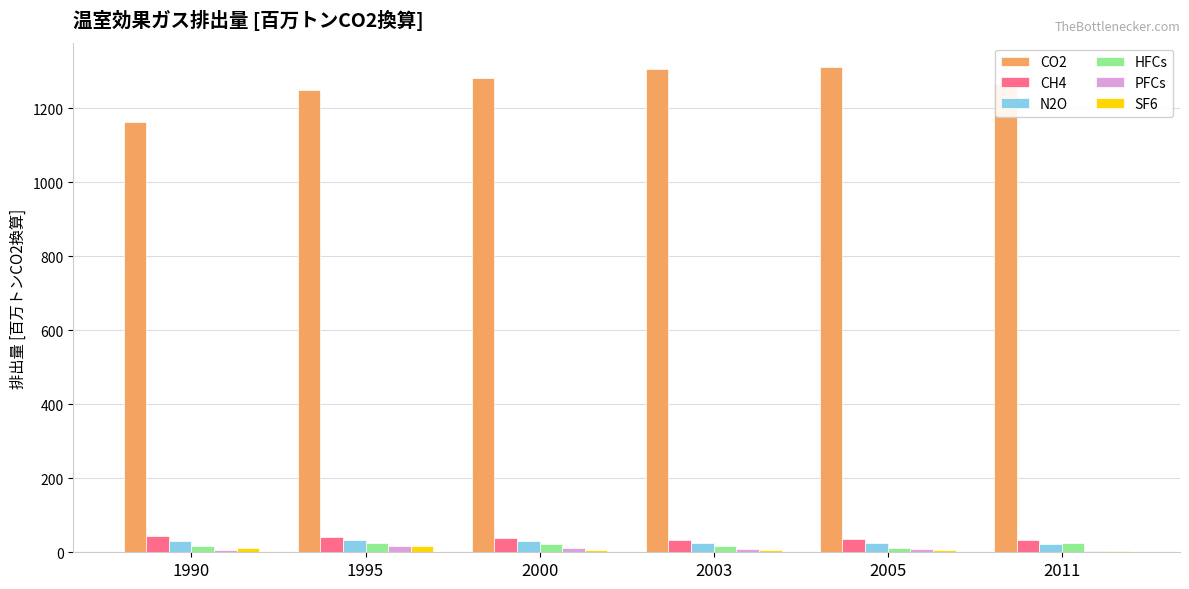

Is it true that N2O equals 21.8 at 2011?

True